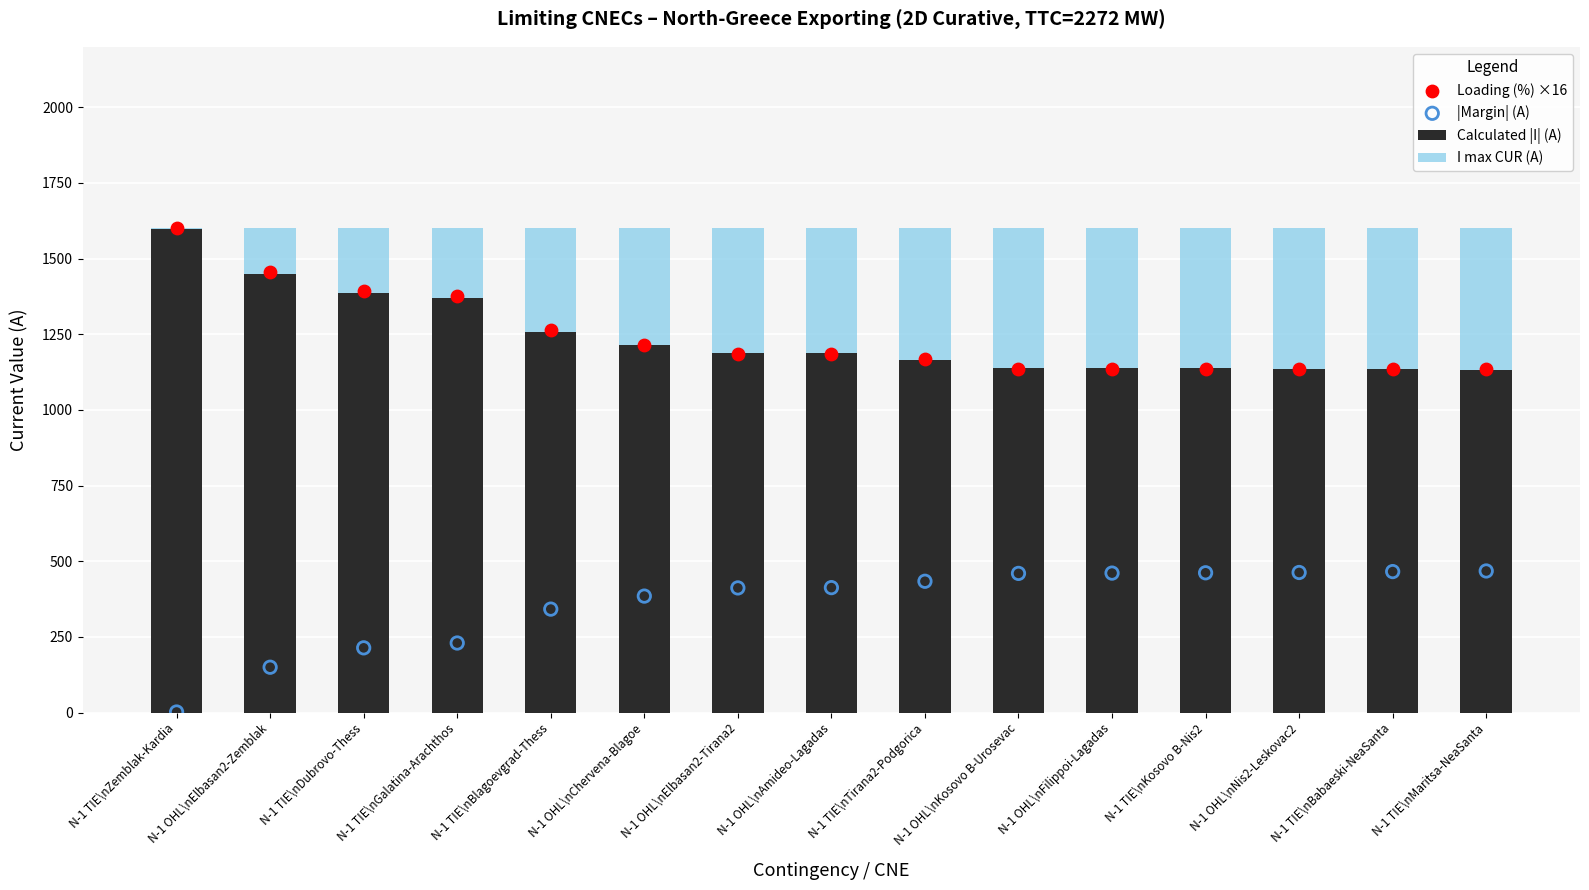

Which series contains the lowest Y value?

|Margin| (A)